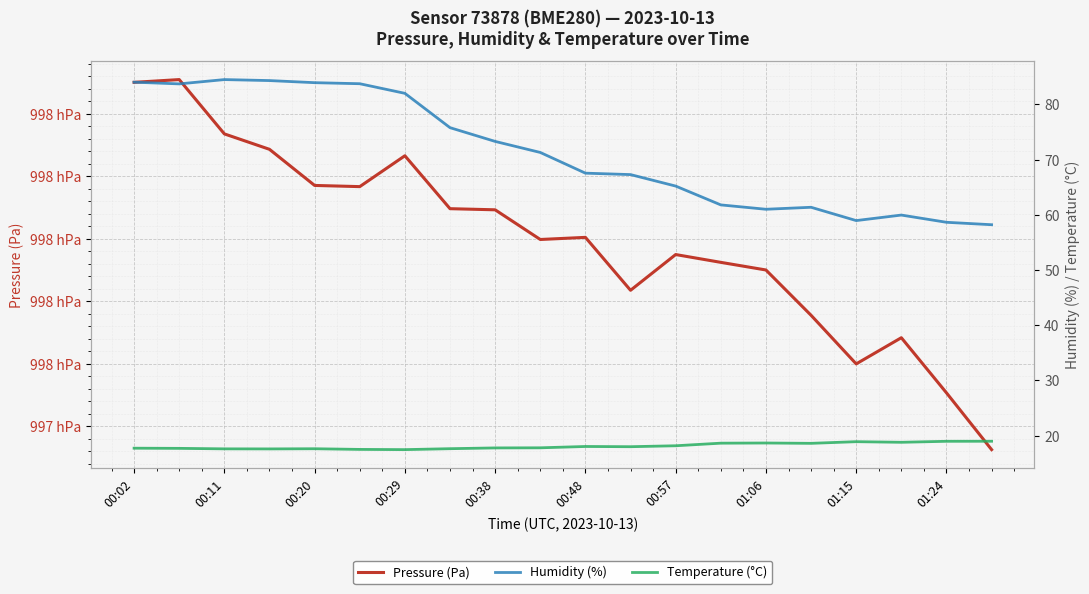

What is the value of the Humidity (%) point at the 10th from the left?

71.3